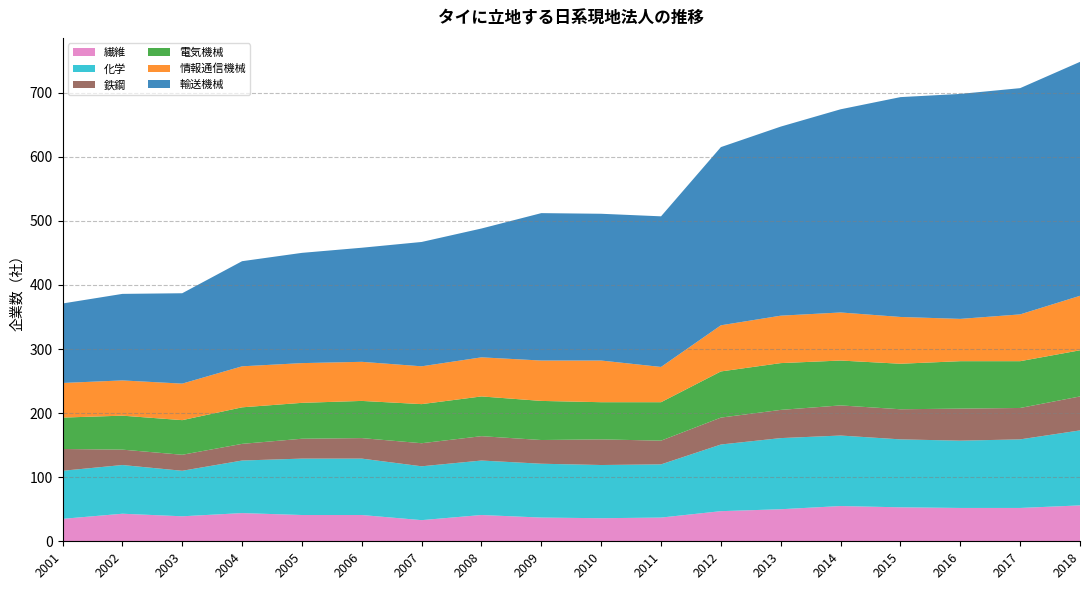

Reading left to right, list all the values displayed in this chart.

繊維: 2001=35	2002=43	2003=39	2004=44	2005=41	2006=41	2007=33	2008=41	2009=37	2010=36	2011=37	2012=47	2013=50	2014=55	2015=53	2016=52	2017=52	2018=56
化学: 2001=75	2002=76	2003=71	2004=82	2005=88	2006=88	2007=84	2008=85	2009=84	2010=83	2011=83	2012=104	2013=111	2014=110	2015=106	2016=105	2017=107	2018=117
鉄鋼: 2001=34	2002=24	2003=25	2004=26	2005=31	2006=32	2007=36	2008=38	2009=37	2010=40	2011=37	2012=42	2013=44	2014=47	2015=47	2016=50	2017=49	2018=53
電気機械: 2001=49	2002=53	2003=54	2004=57	2005=56	2006=58	2007=61	2008=62	2009=61	2010=58	2011=60	2012=72	2013=73	2014=70	2015=71	2016=74	2017=73	2018=72
情報通信機械: 2001=54	2002=55	2003=57	2004=64	2005=62	2006=61	2007=59	2008=61	2009=63	2010=65	2011=55	2012=72	2013=74	2014=75	2015=73	2016=66	2017=73	2018=85
輸送機械: 2001=124	2002=135	2003=141	2004=164	2005=172	2006=178	2007=194	2008=201	2009=230	2010=229	2011=235	2012=278	2013=295	2014=317	2015=343	2016=351	2017=353	2018=365